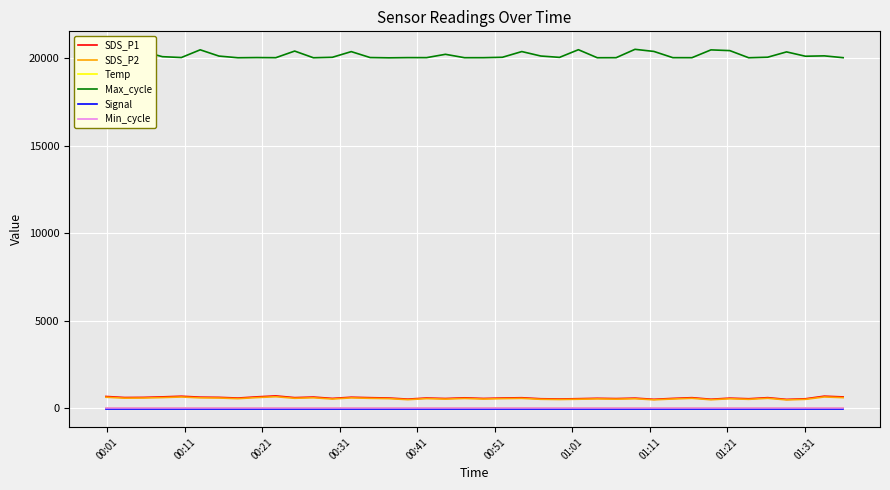

True or false: Min_cycle and Temp intersect in this chart.

False